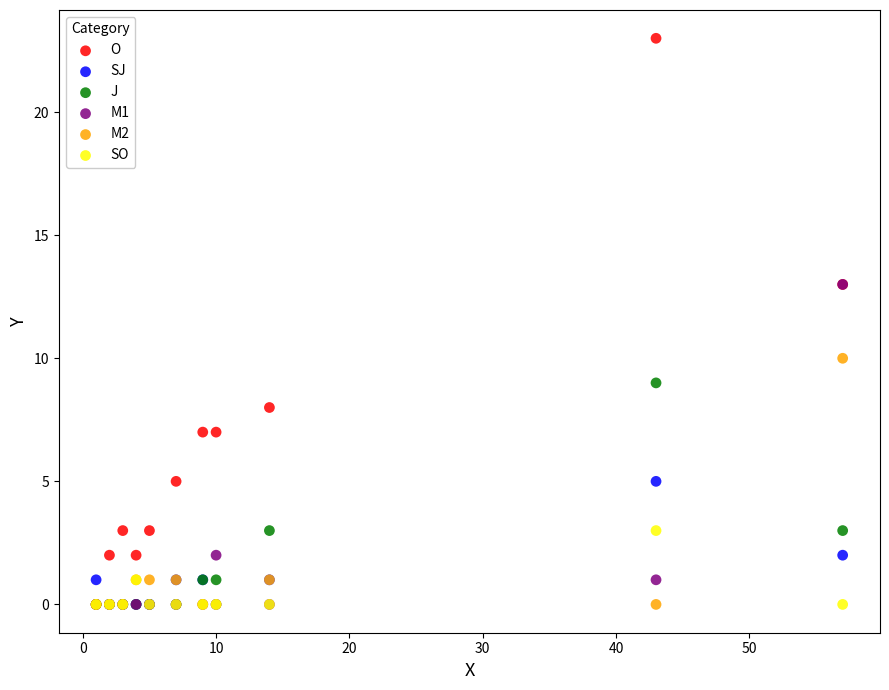

Across all series, what Y value is closest to 11?

10